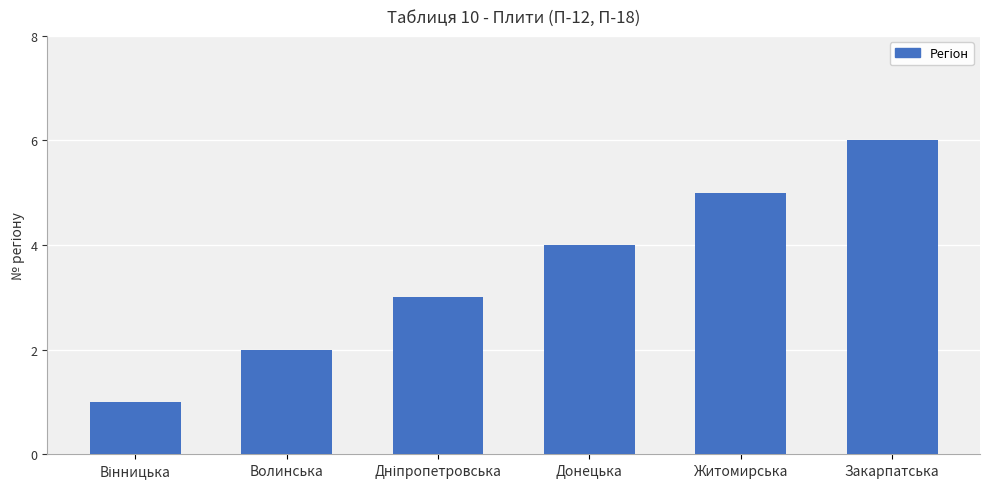

What is the label of the 4th bar from the left?

Донецька